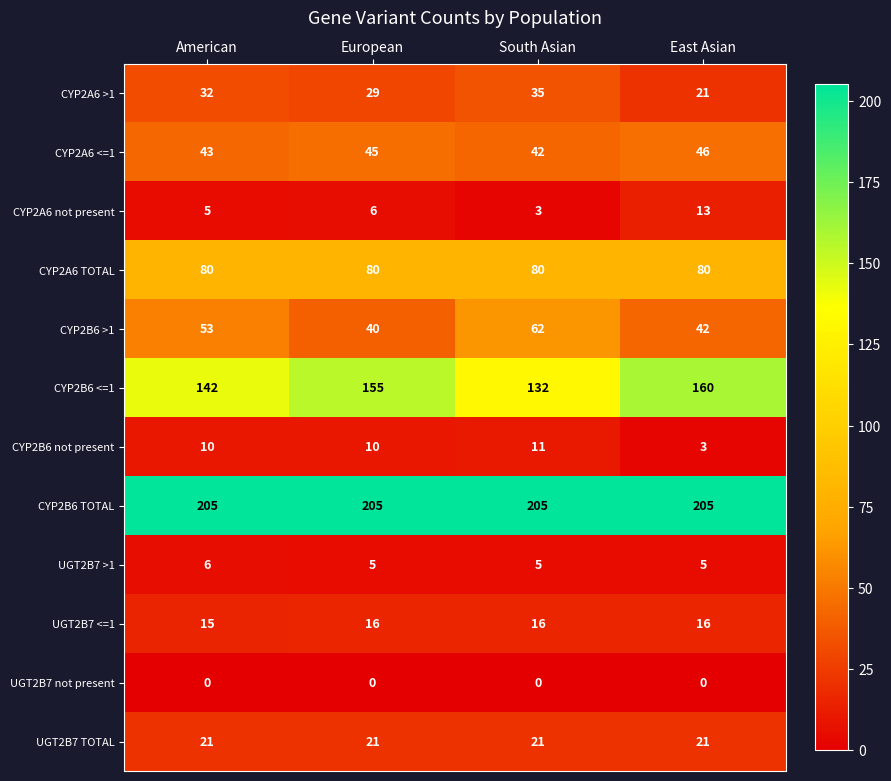

The value of CYP2A6 <=1 at East Asian is 46. True or false?

True